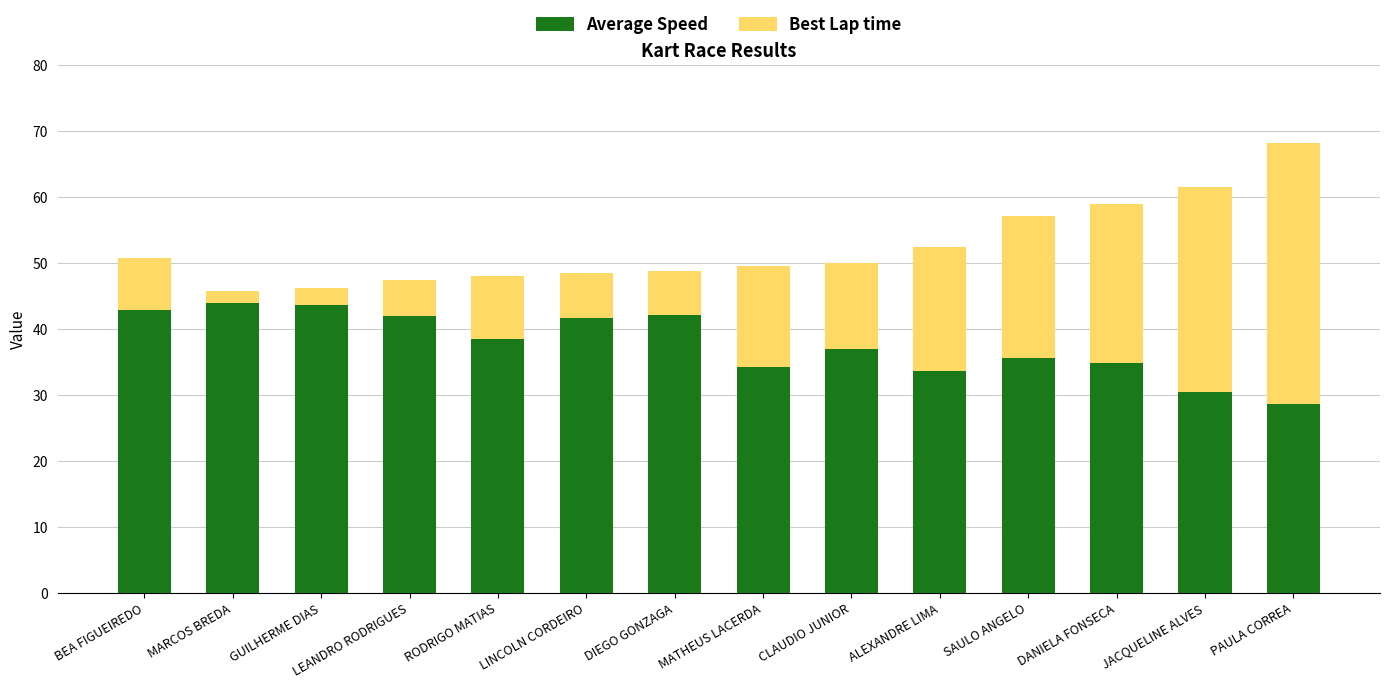

How many data points in Average Speed are above 38?

7